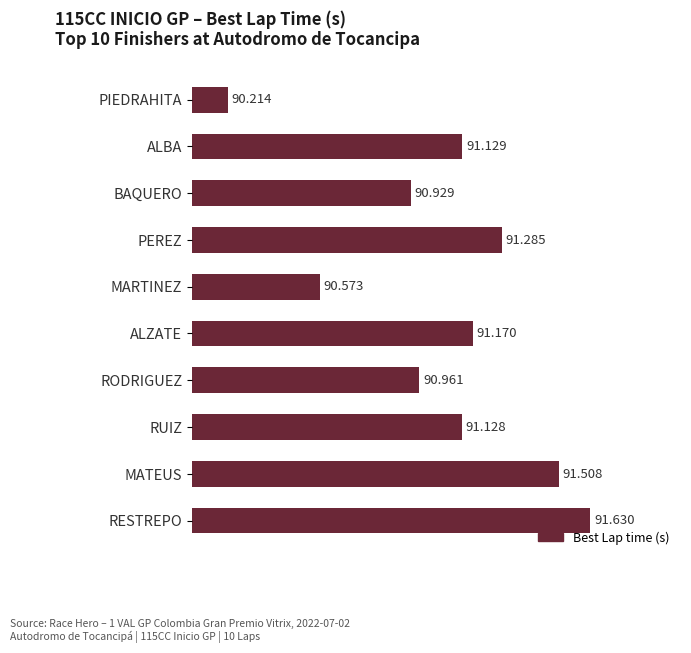

Does the chart contain stacked bars?

No